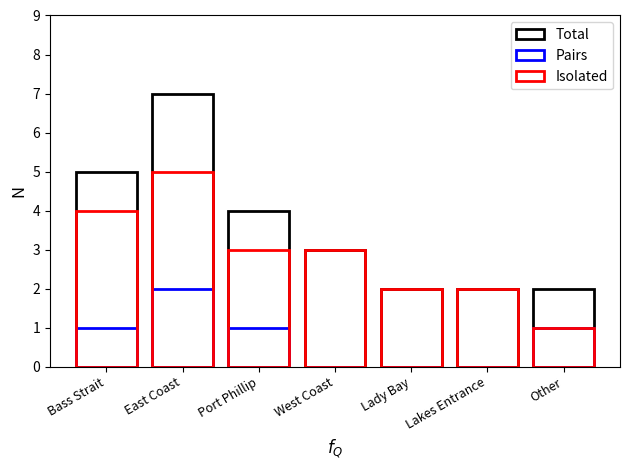

At how many categories does at least one series exceed 3?

3